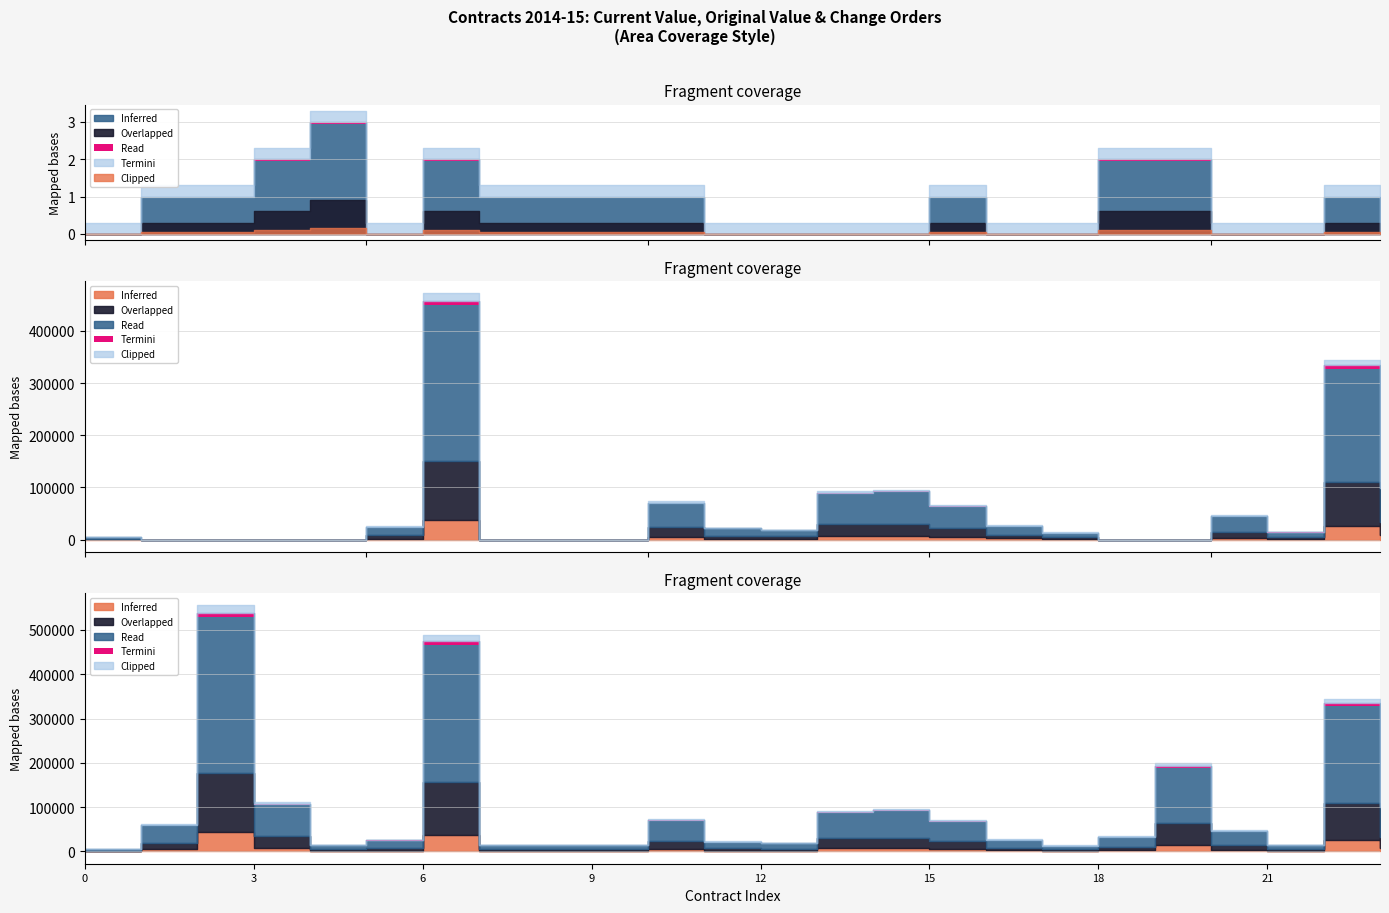

True or false: change_order_count and current_value intersect in this chart.

False